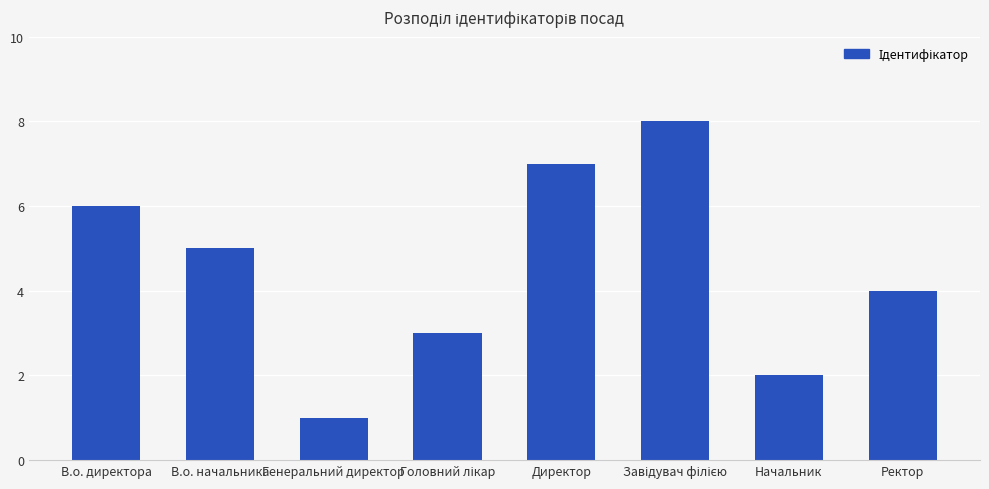

What is the difference between the second highest and second lowest values?

5